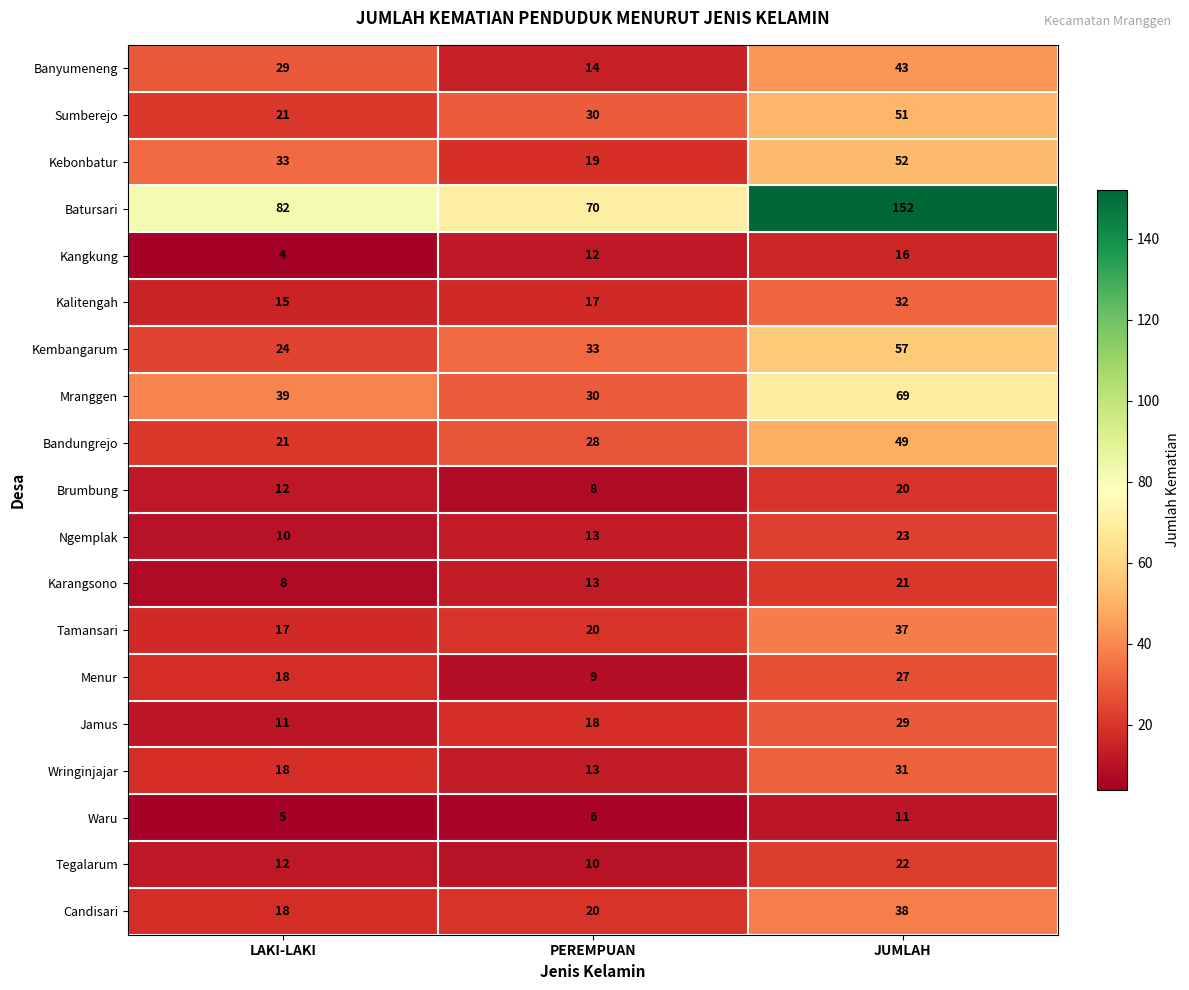

Which series has the largest range (max minus min)?

Batursari